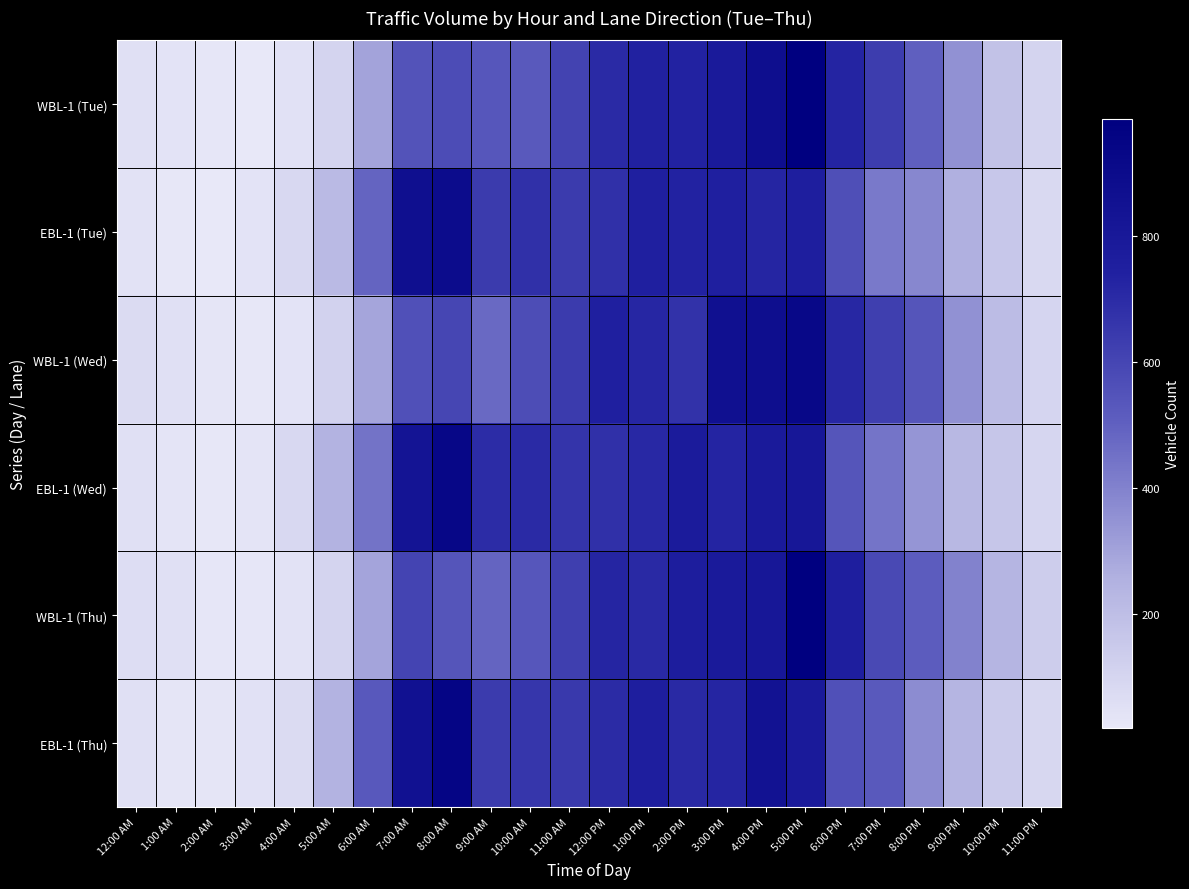

At 7:00 PM, list the series in order from largest to smallest.

WBL-1 (Tue), WBL-1 (Wed), WBL-1 (Thu), EBL-1 (Thu), EBL-1 (Wed), EBL-1 (Tue)